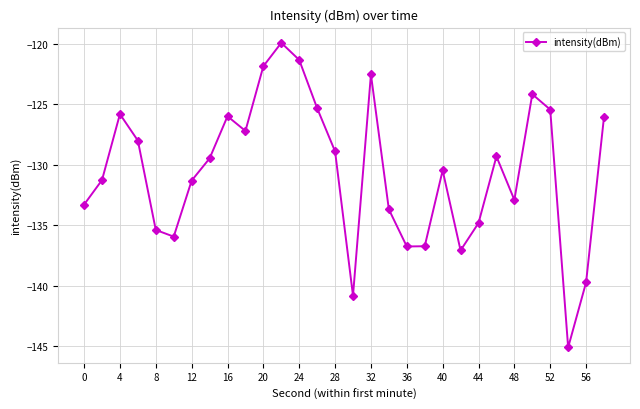

What is the minimum value shown in the chart?

-145.1